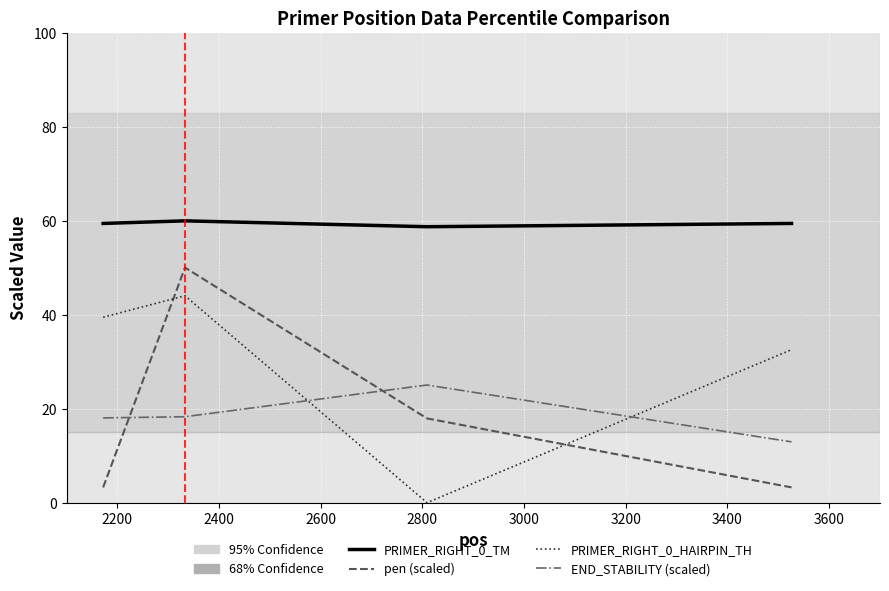

Which series has the largest total across all categories?

PRIMER_RIGHT_0_TM